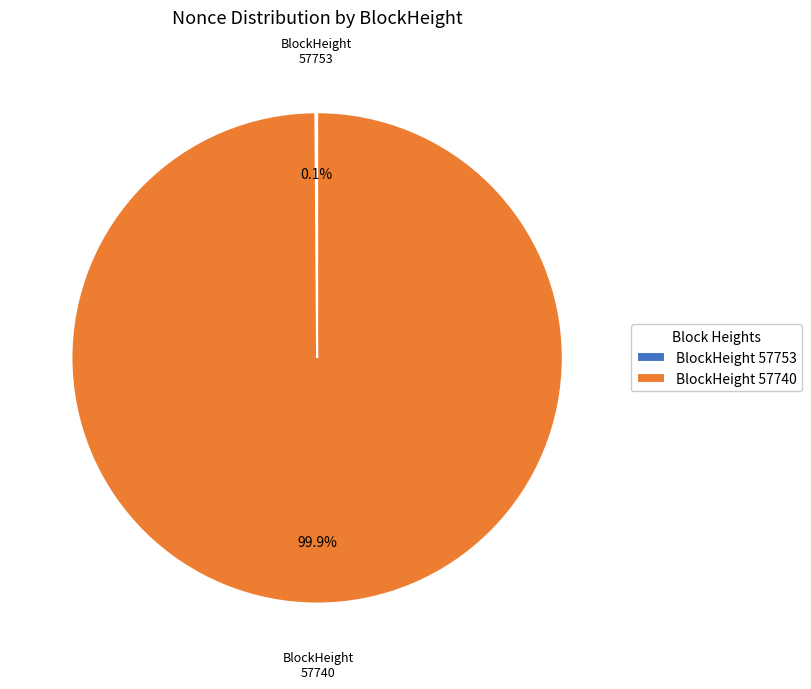

What percentage is the 57740 slice, to the nearest percent?

100%